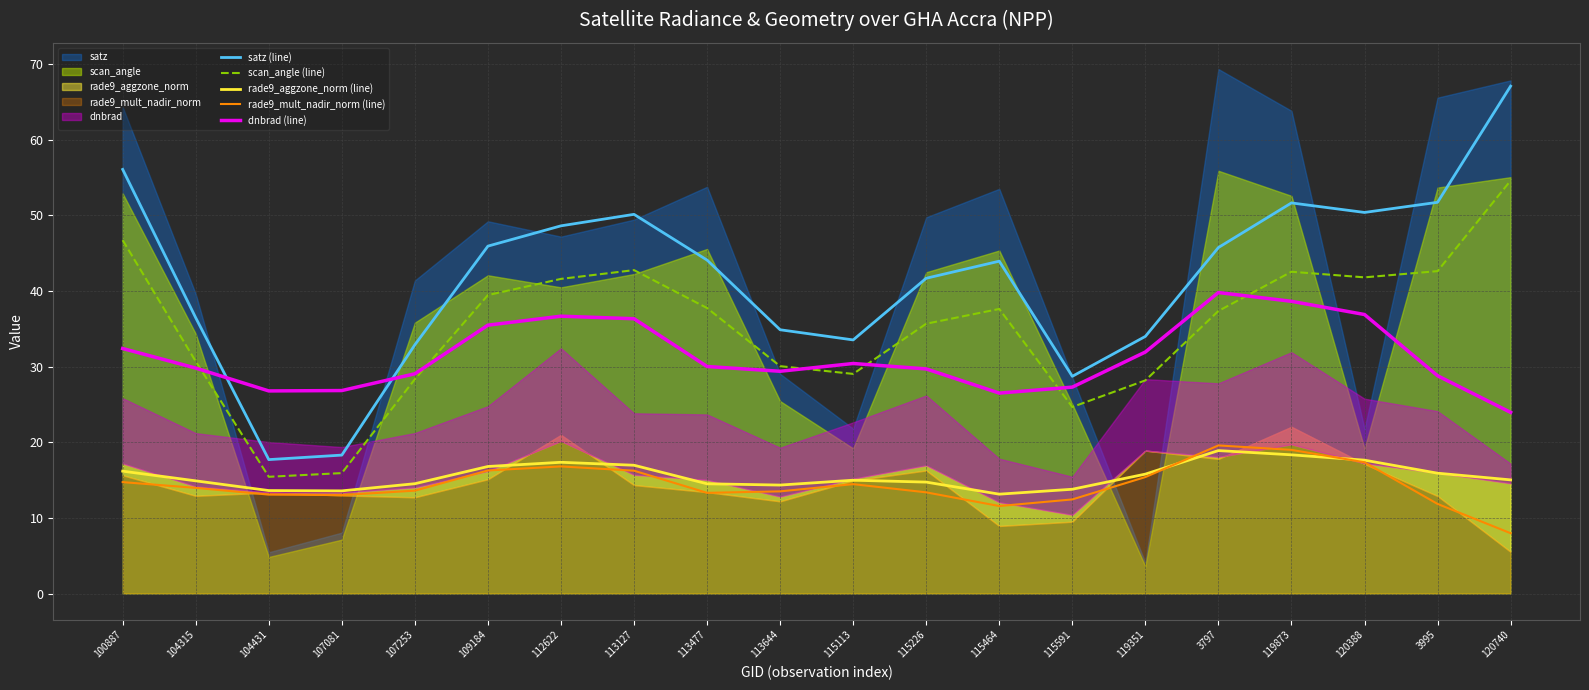

Reading right to left, list all the values displayed in this chart.

satz (line): 67.1	51.7	50.4	51.6	45.7	34.0	28.7	43.9	41.7	33.5	34.9	44.1	50.1	48.6	45.9	32.9	18.3	17.7	36.5	56.1
scan_angle (line): 54.6	42.6	41.8	42.5	37.4	28.2	24.7	37.6	35.7	29.0	30.1	37.7	42.8	41.6	39.5	28.3	15.9	15.4	30.7	46.7
rade9_aggzone_norm (line): 15.0	15.9	17.6	18.3	18.9	15.8	13.8	13.1	14.7	15.0	14.3	14.5	17.0	17.4	16.8	14.5	13.6	13.6	14.9	16.2
rade9_mult_nadir_norm (line): 8.0	11.8	17.4	19.0	19.6	15.4	12.4	11.6	13.4	14.5	13.5	13.3	16.2	16.8	16.3	13.6	13.0	13.1	14.0	14.7
dnbrad (line): 23.9	28.8	36.9	38.6	39.8	31.9	27.3	26.5	29.7	30.4	29.4	30.0	36.3	36.7	35.5	29.0	26.8	26.8	29.8	32.4